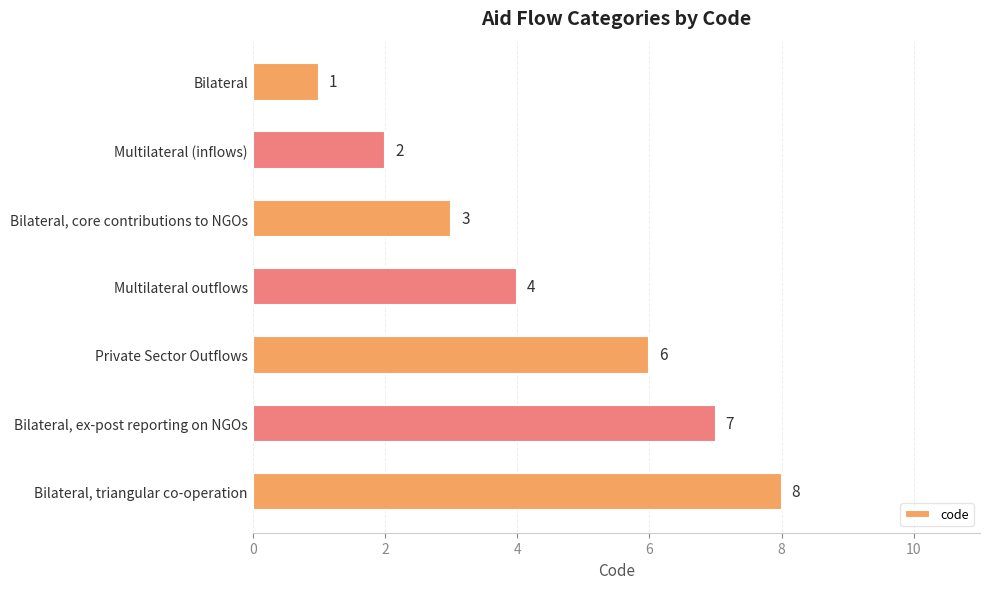

How many data points are less than 4?

3